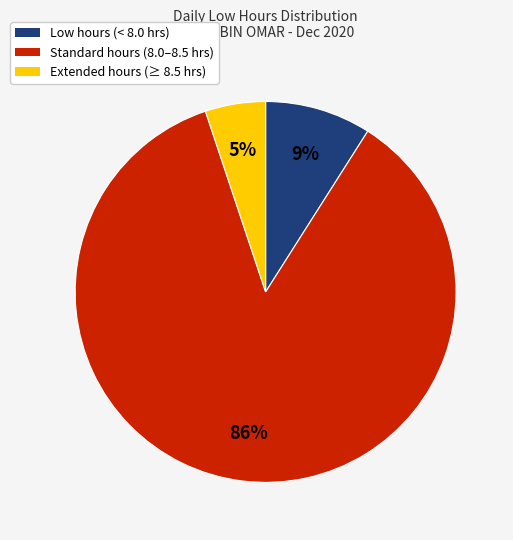

Is there a majority slice in this chart?

Yes